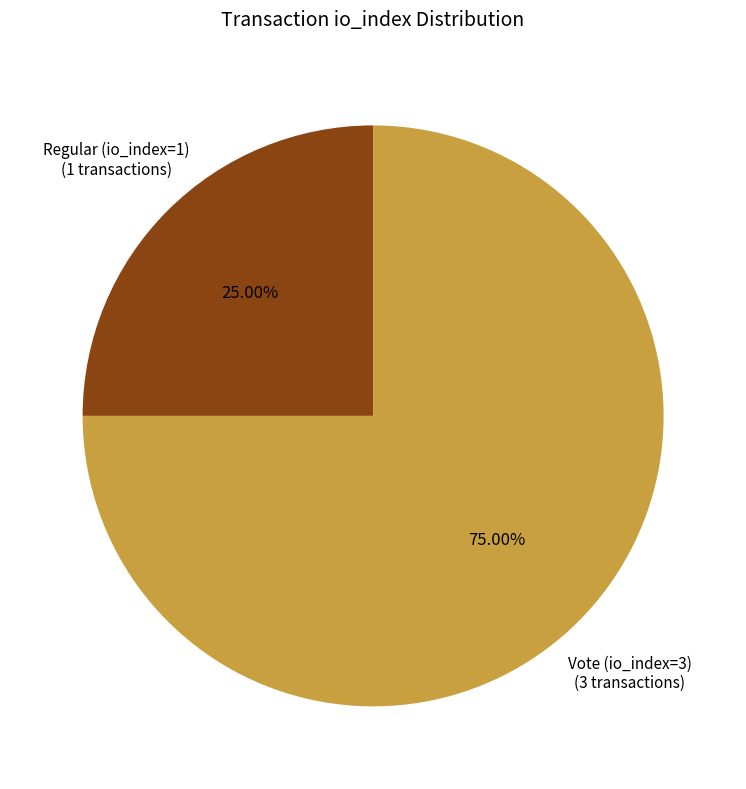

Does any single category account for the majority?

Yes